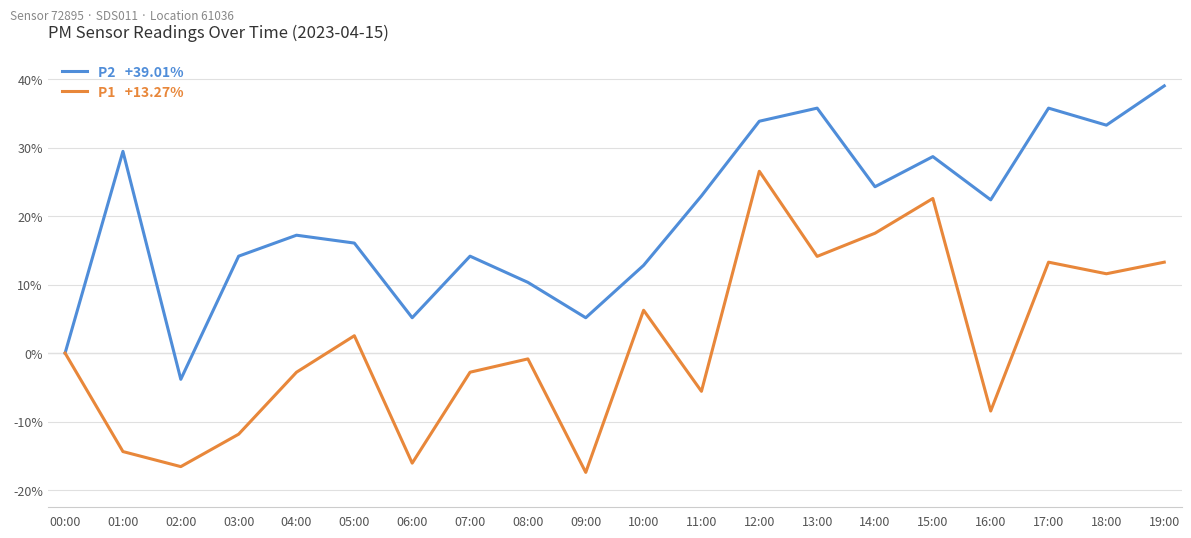

What is the difference between the highest and lowest values at 13:00?

21.6